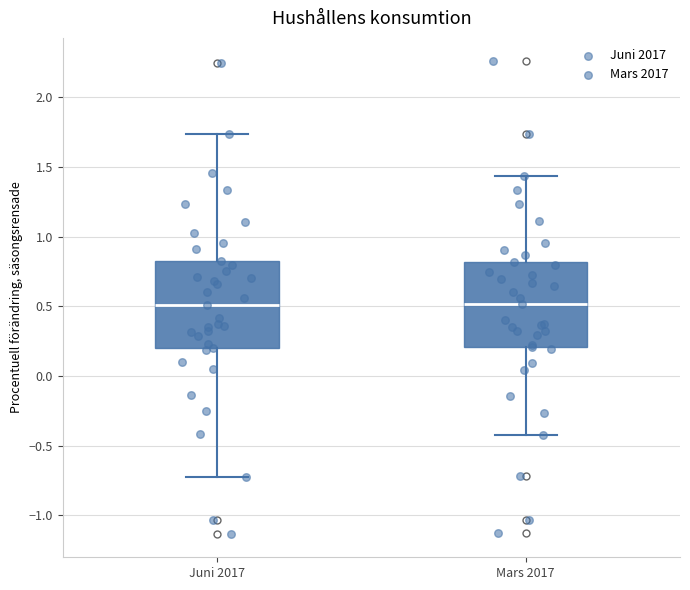

Reading left to right, transcribe this box plot: for each box, give where its median line is, the range the box spans, and where its two whiskers end, as read against the y-axis. The values are not printed on the chart, so give them approximately, as read against the axis.

Juni 2017: median 0.50, box 0.20 to 0.80, whiskers -0.75 to 1.75
Mars 2017: median 0.50, box 0.20 to 0.80, whiskers -0.40 to 1.45